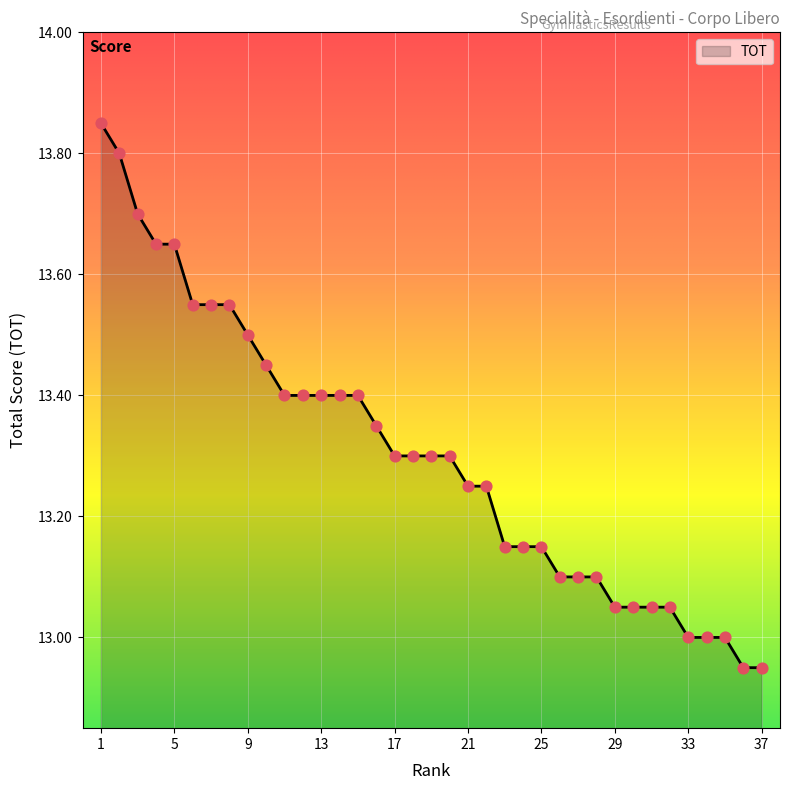

What is the difference between the maximum and minimum values?

0.9